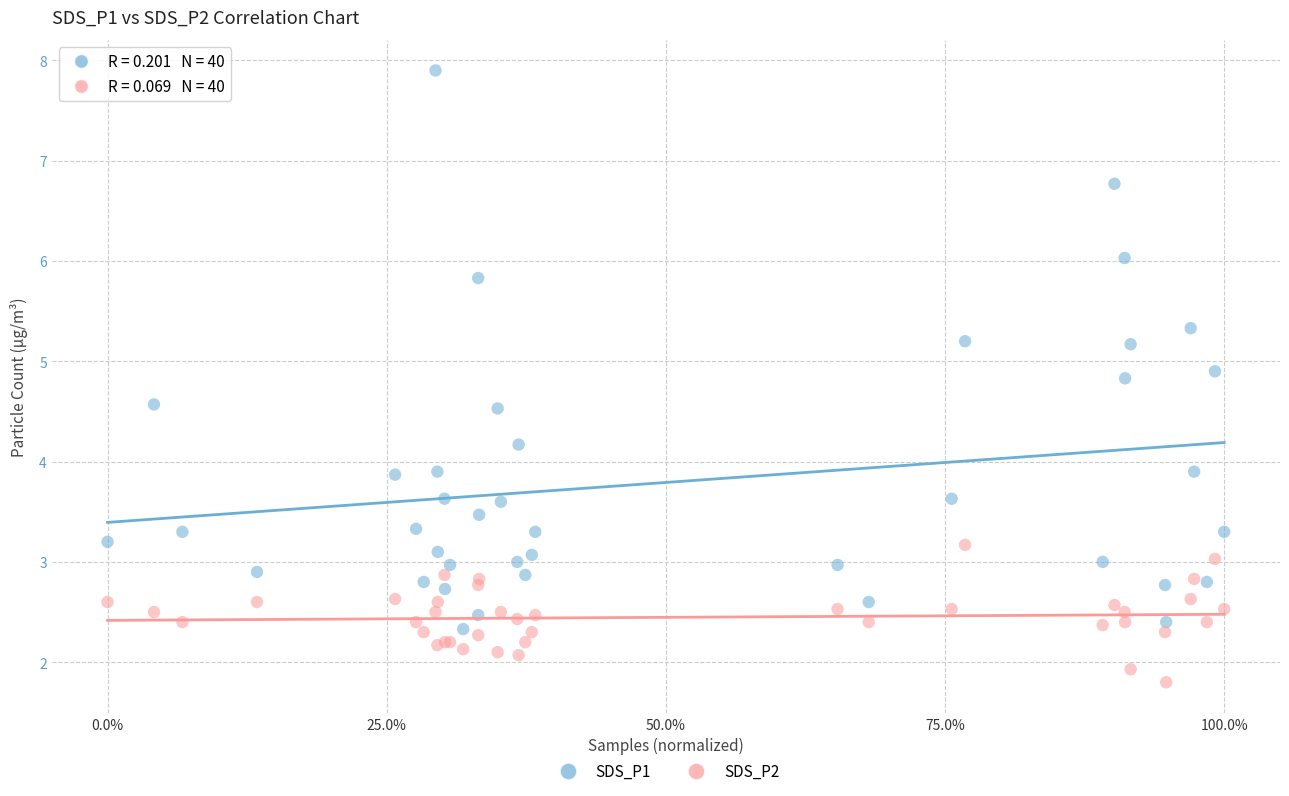

What are all the series names shown in the legend?

SDS_P1, SDS_P2